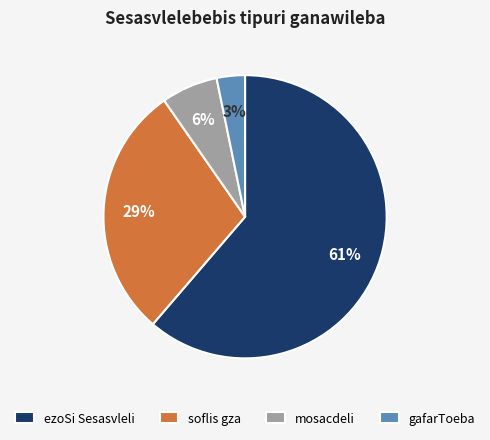

To the nearest percent, what percentage of the pie is mosacdeli?

6%